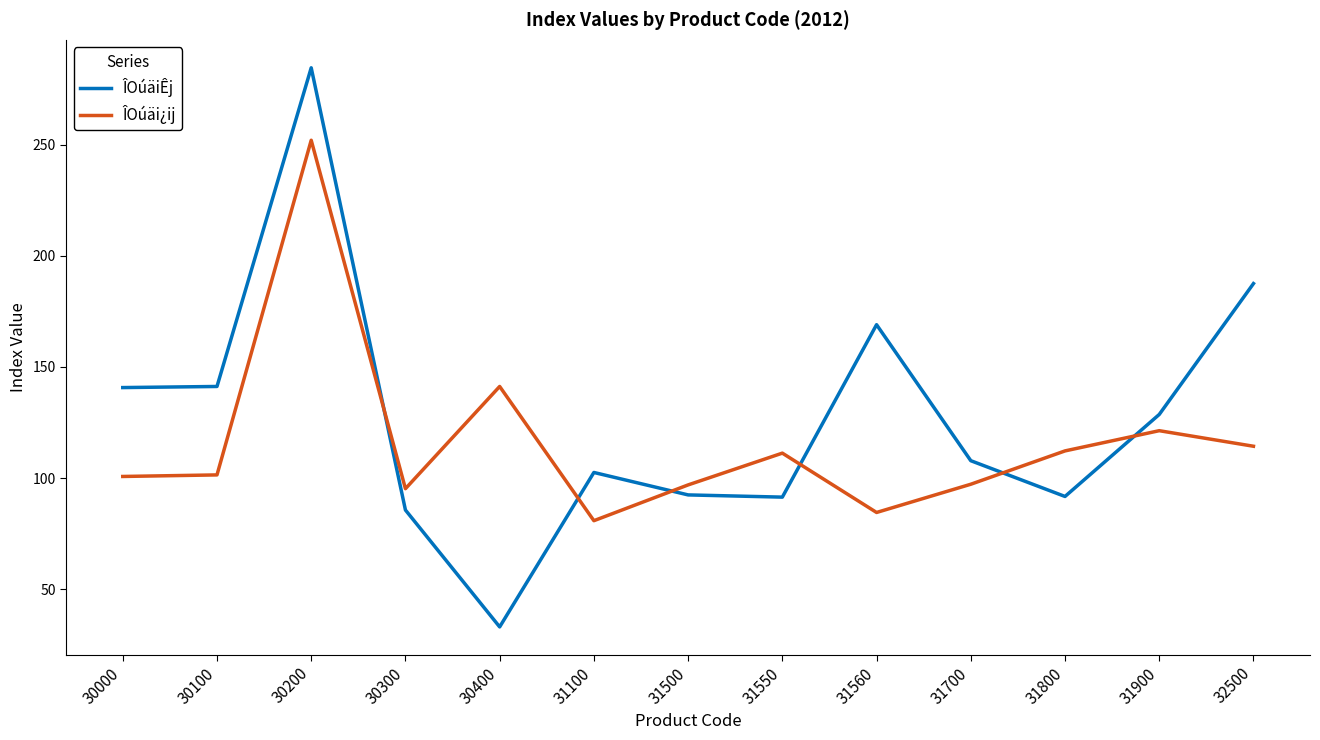

What is the total value across all series at 30300?

180.8